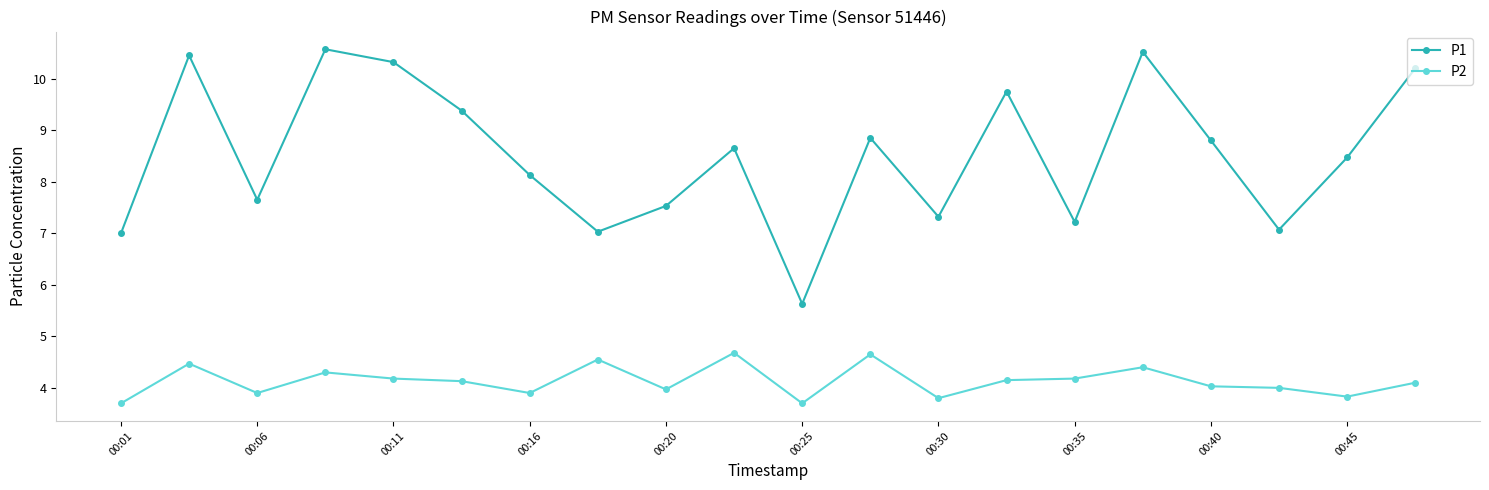

How many lines are shown in the chart?

2